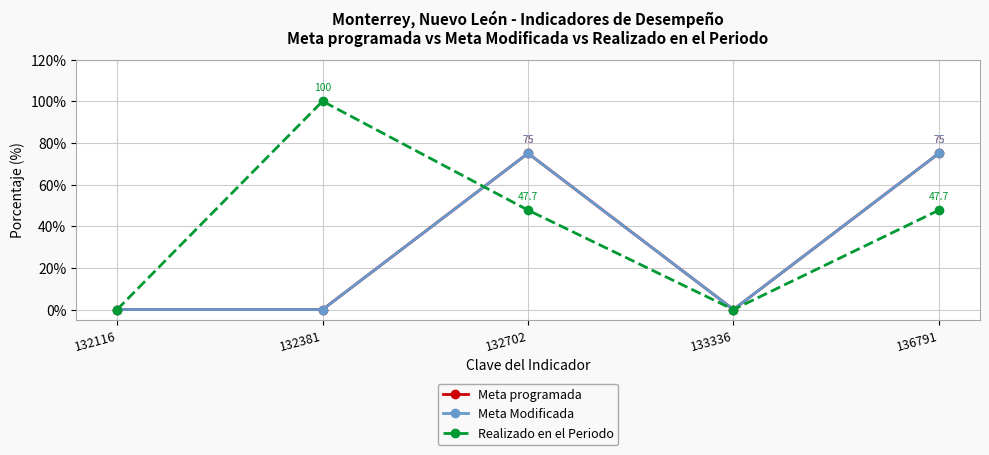

Which category has the highest value in the Meta Modificada series?

132702